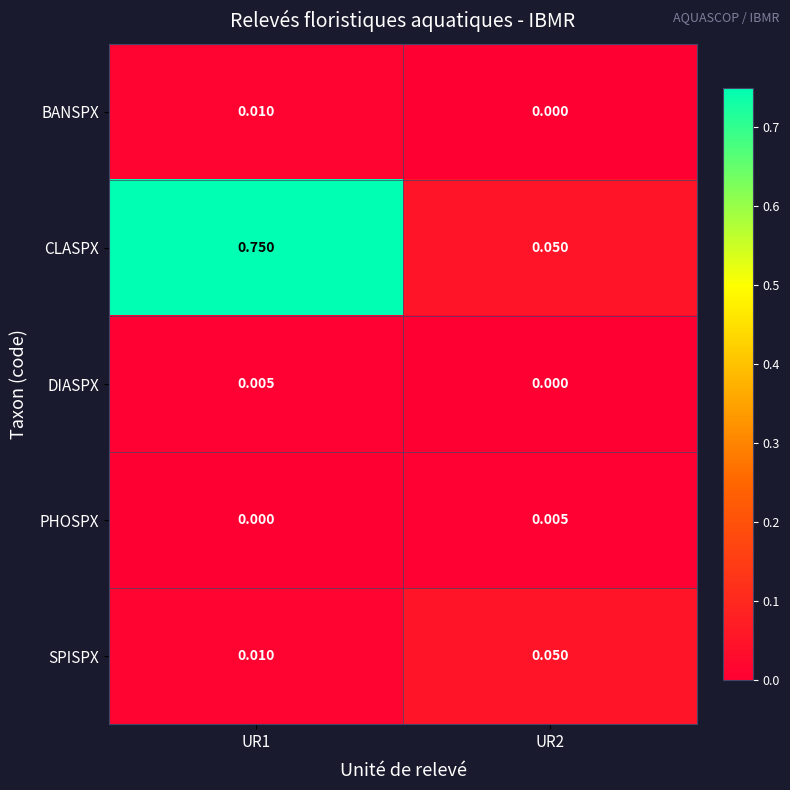

Between UR1 and UR2, which series saw the biggest shift?

CLASPX